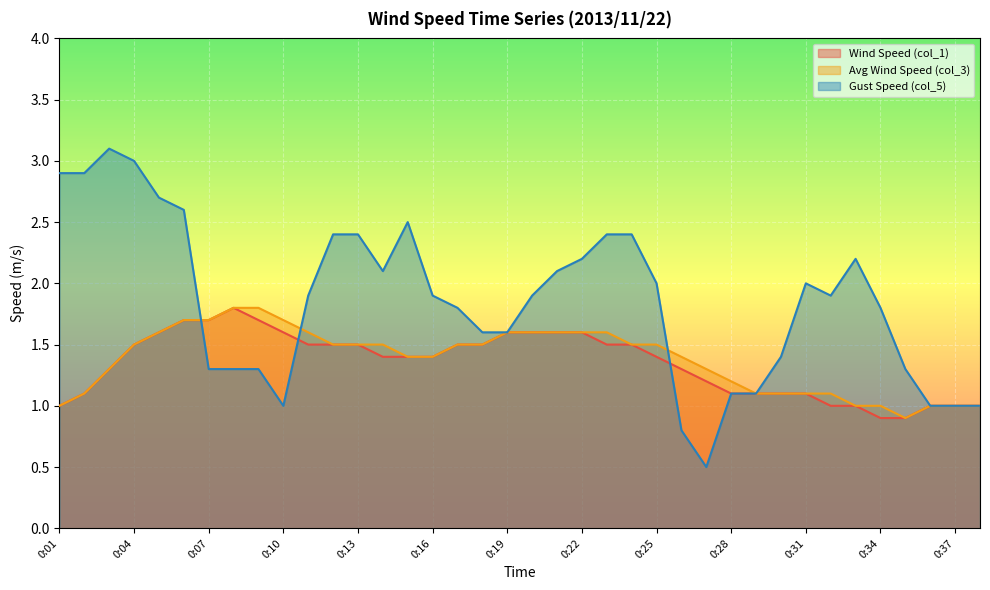

Where do col_3 and col_5 first cross each other?

0:06 and 0:07